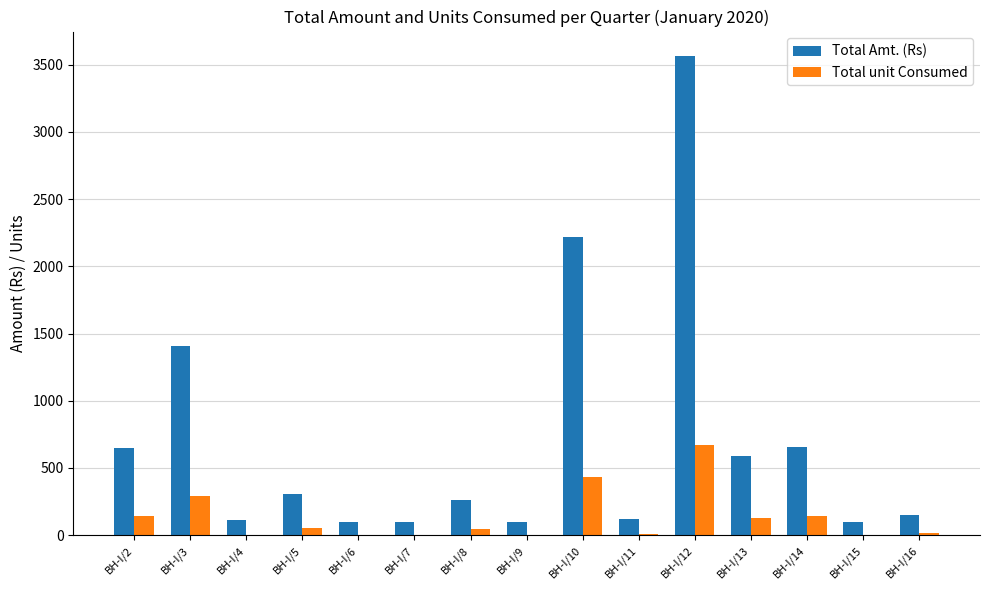

What is the maximum value for Total Amt. (Rs)?

3569.0